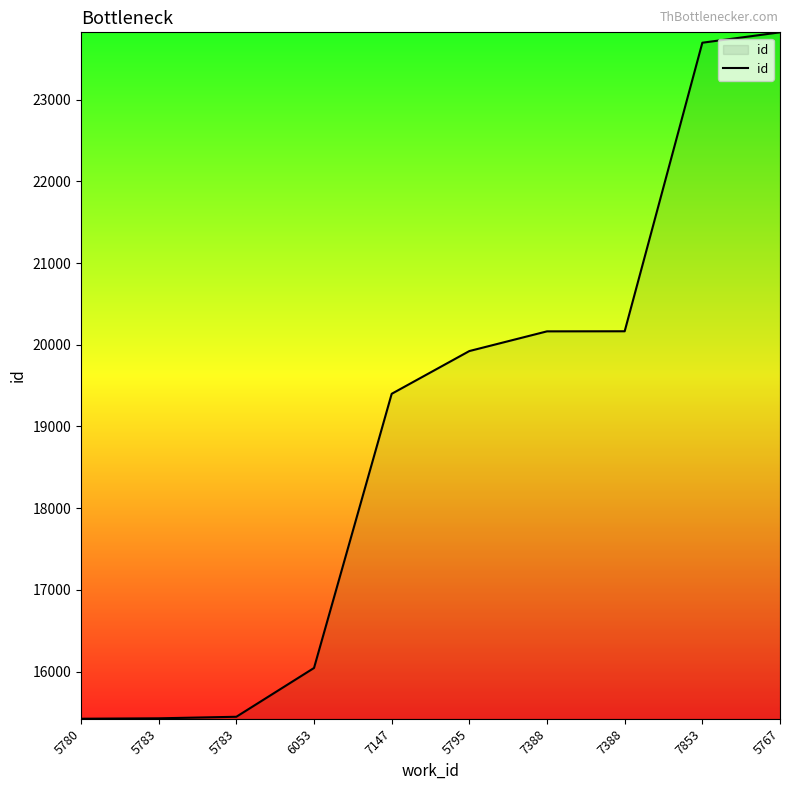

Is this an area chart (filled region under the line)?

Yes